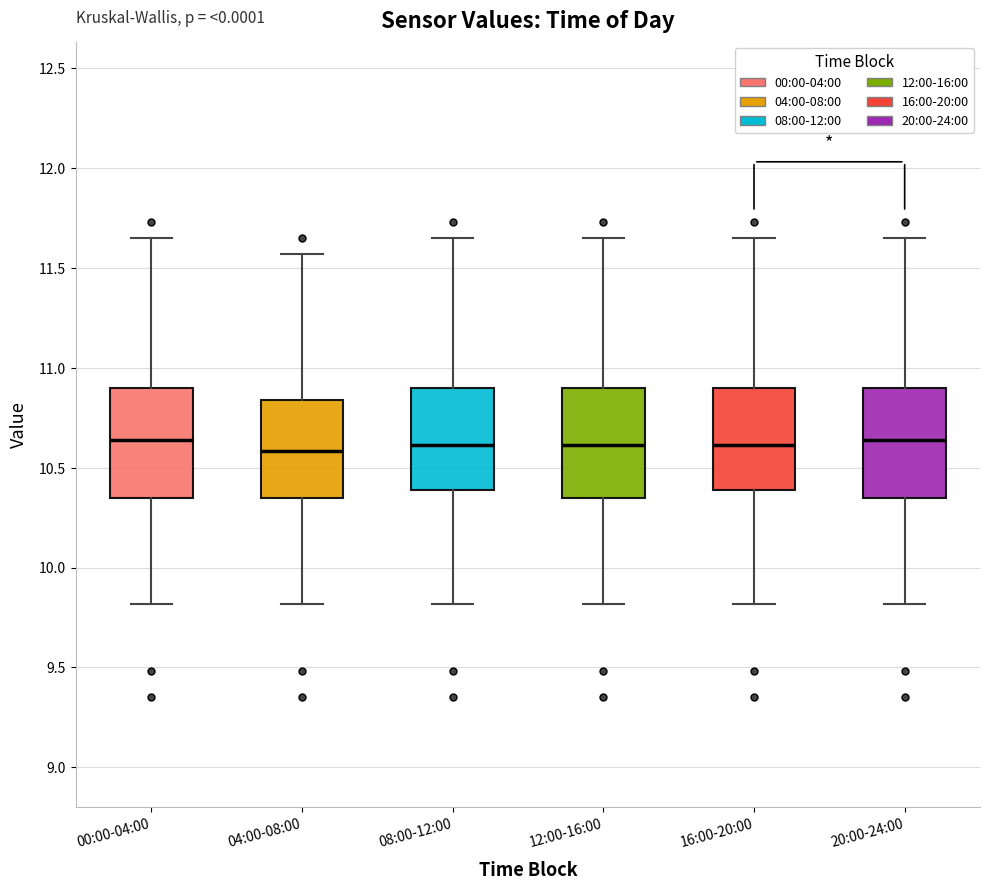

Where is the upper edge of the box for 00:00-04:00 on the y-axis? The values are not printed on the chart, so give them approximately, as read against the axis.

10.90